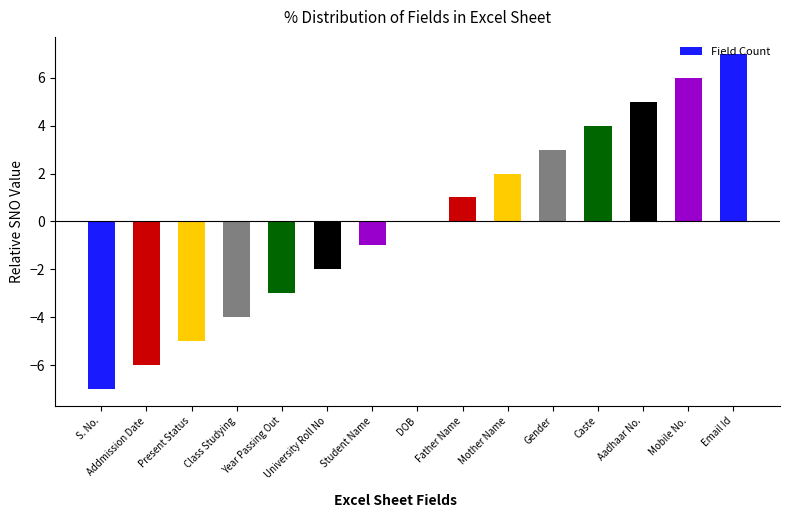

What is the approximate value at Mobile No.?

6